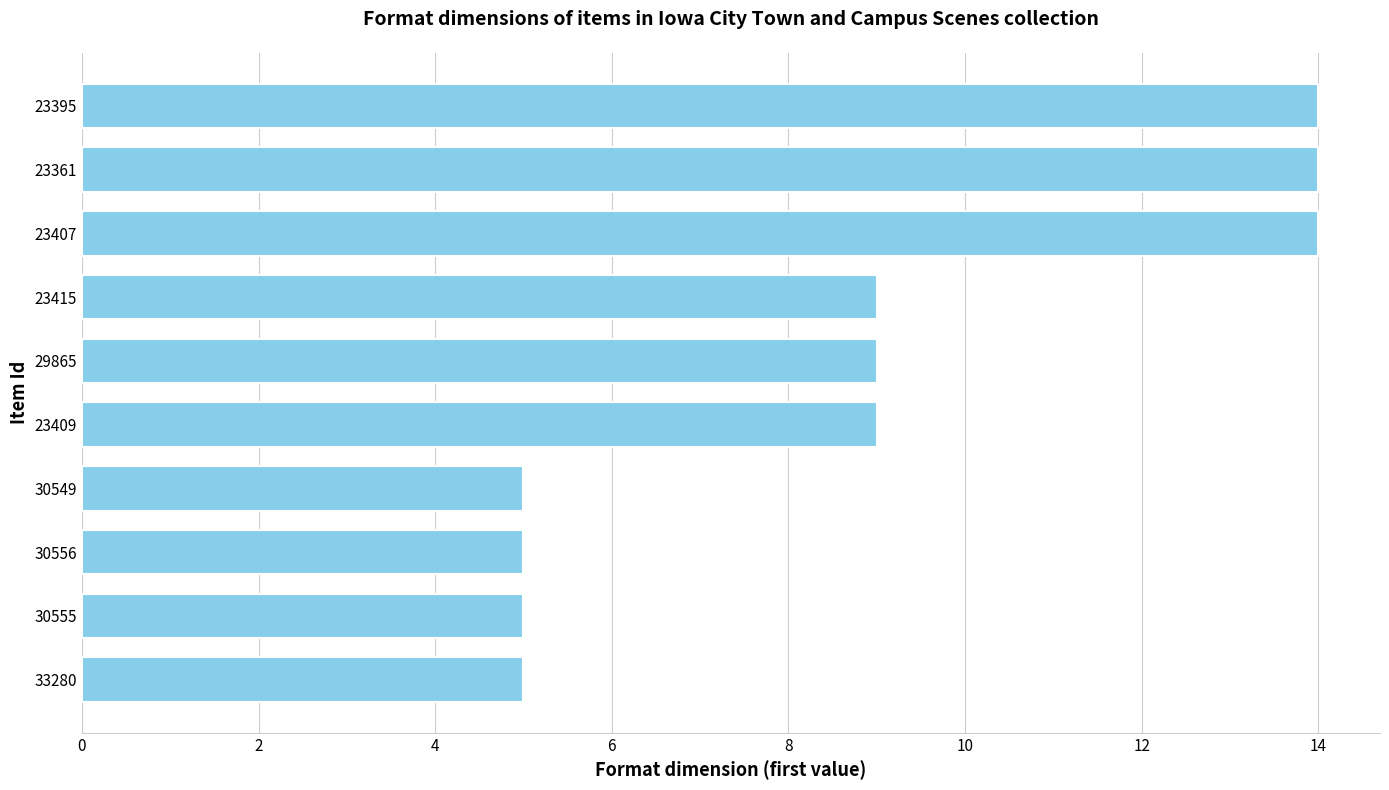

The value at 23361 is 22. True or false?

False